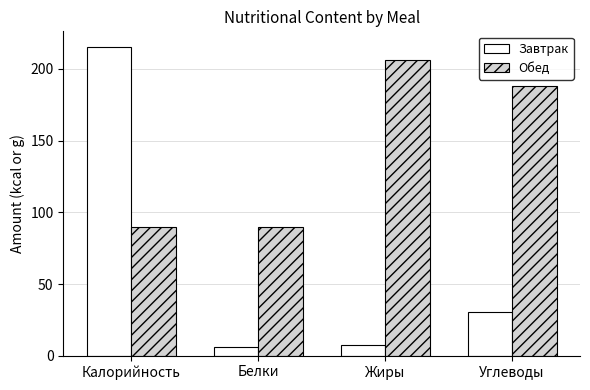

What is the label of the 2nd bar from the right?

Жиры